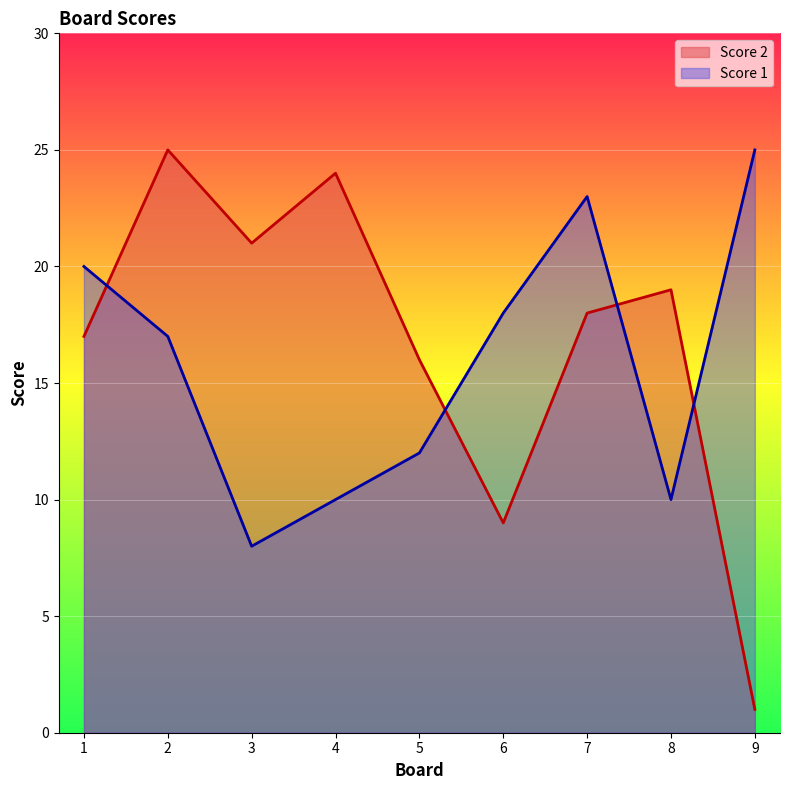

Which series has the largest total across all categories?

Score 2